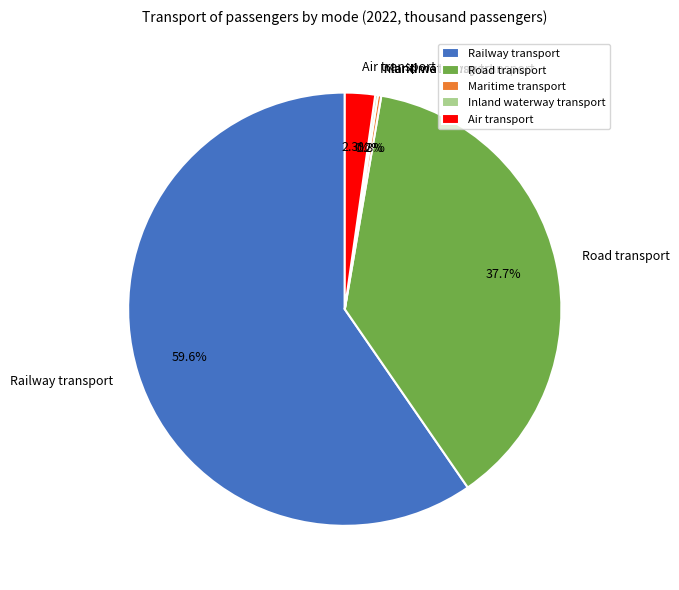

Which has a higher value, Road transport or Railway transport?

Railway transport